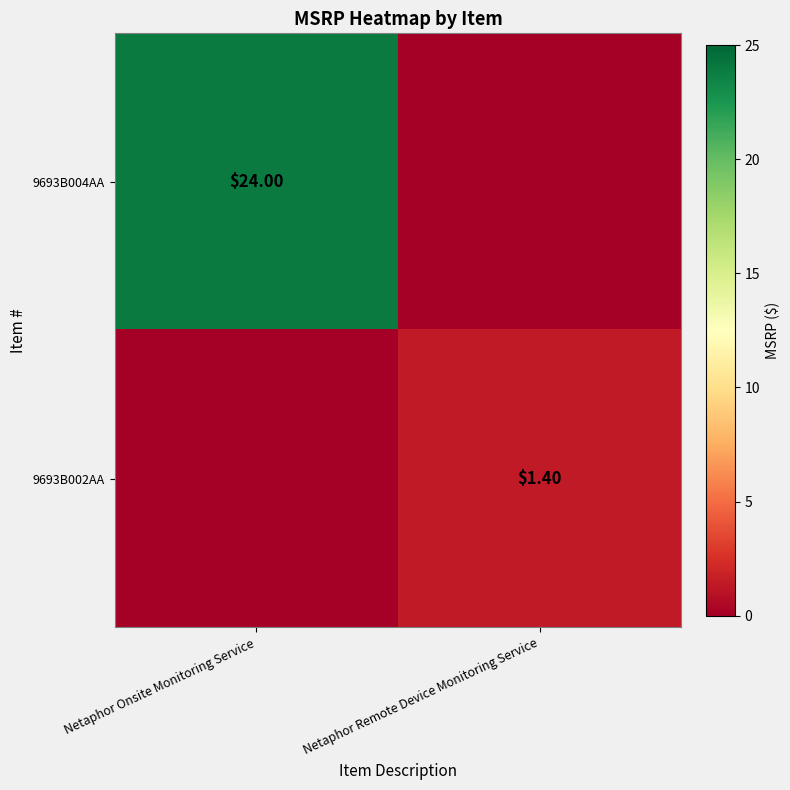

At how many categories does at least one series exceed 3?

1